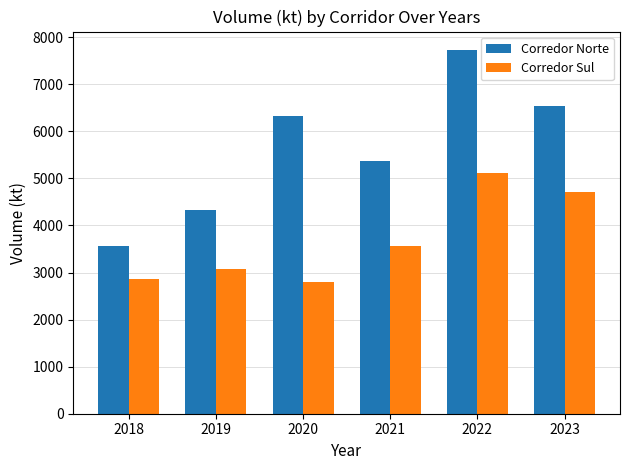

Where does the Corredor Sul series first go above 3554?

2021